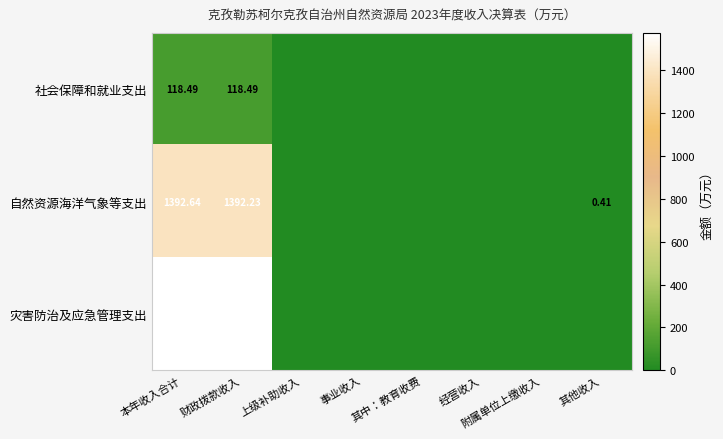

Is the value of 自然资源海洋气象等支出 at 财政拨款收入 greater than the value of 灾害防治及应急管理支出 at 财政拨款收入?

No